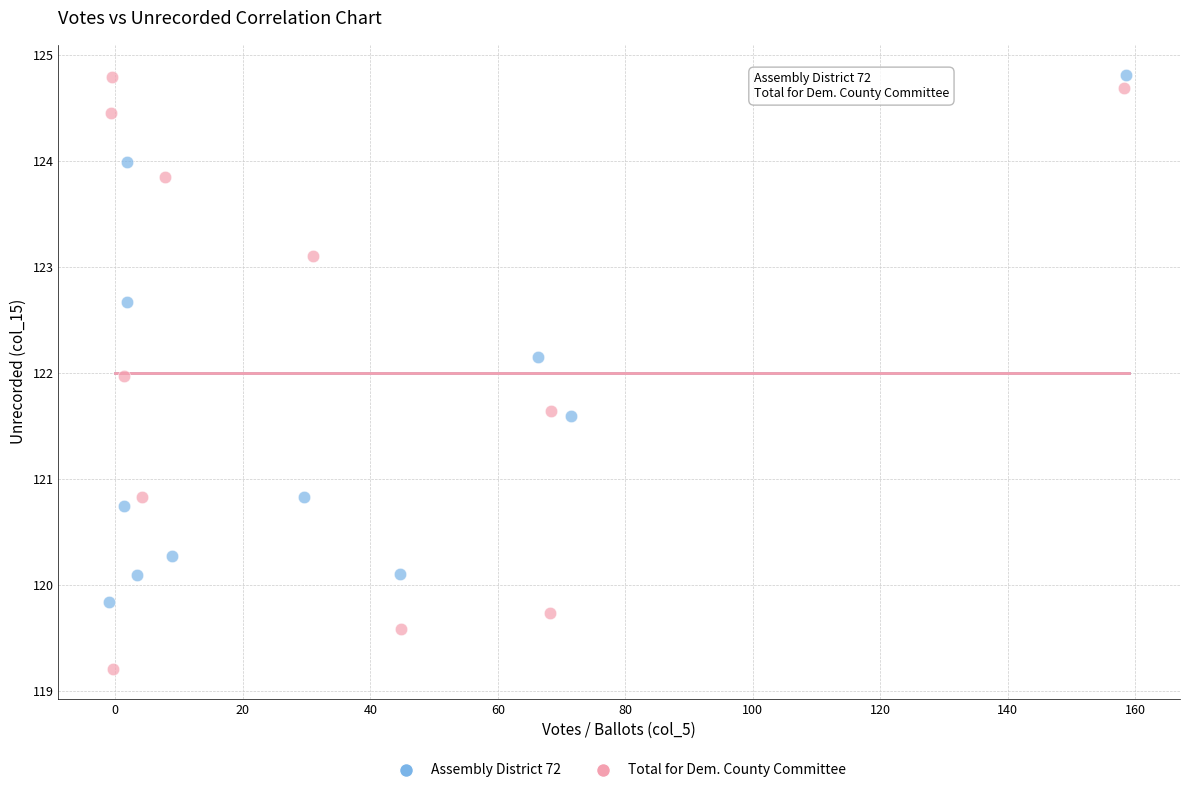

Which series contains the lowest Y value?

Total for Dem. County Committee